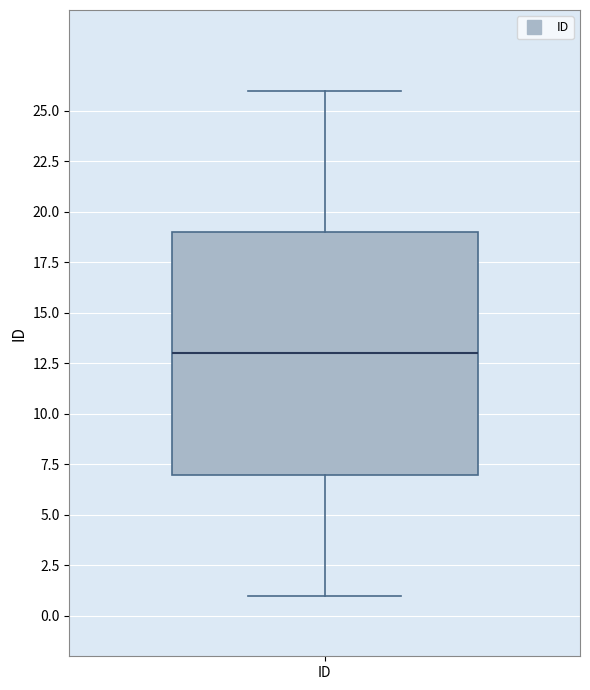

Where is the upper edge of the box for ID on the y-axis? The values are not printed on the chart, so give them approximately, as read against the axis.

19